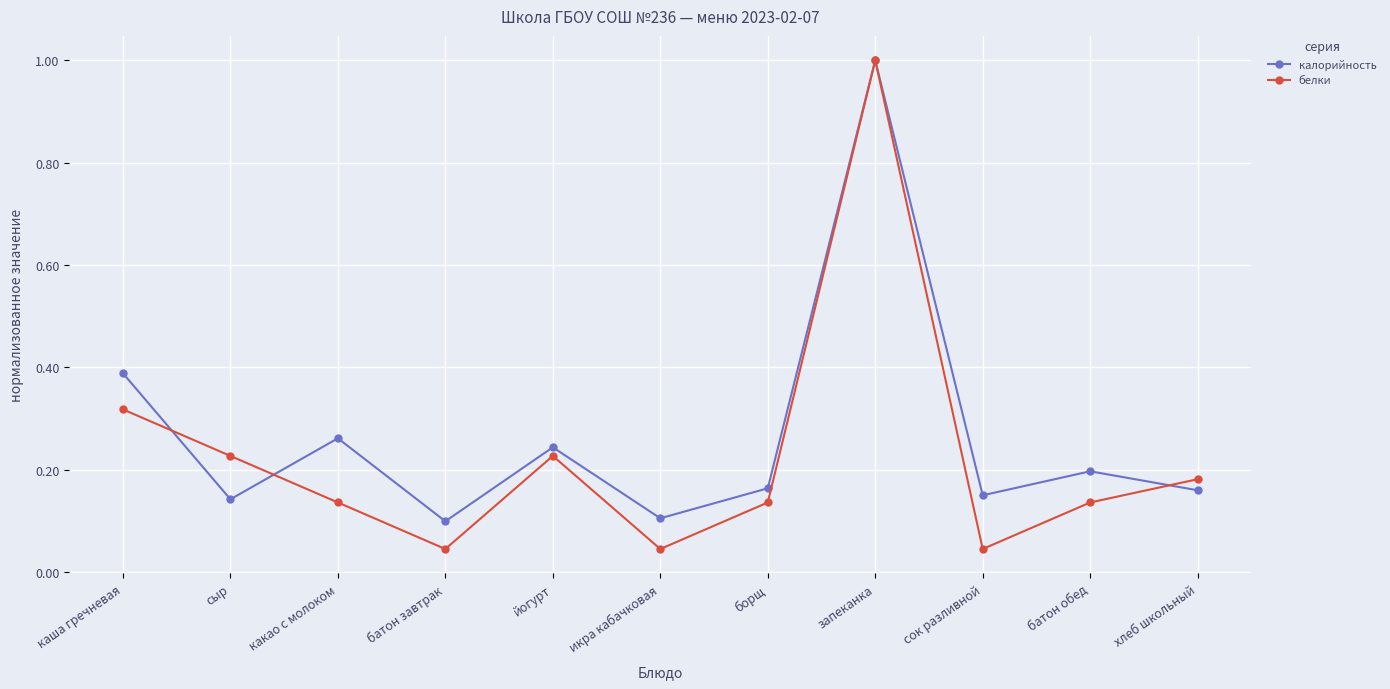

List the series in order of their overall mean, lowest first.

белки, калорийность